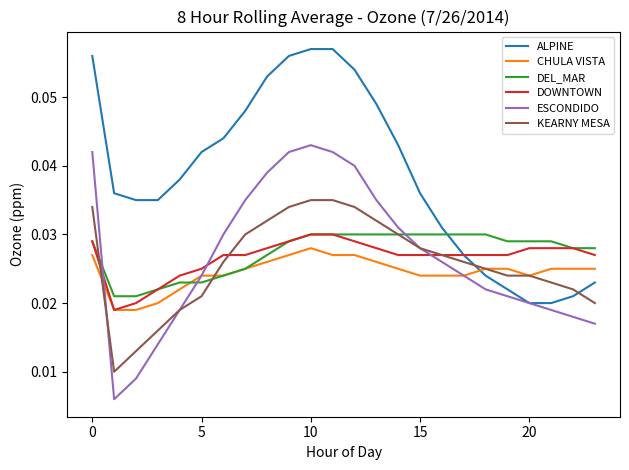

How many intersections are there between DEL_MAR and ESCONDIDO?

3